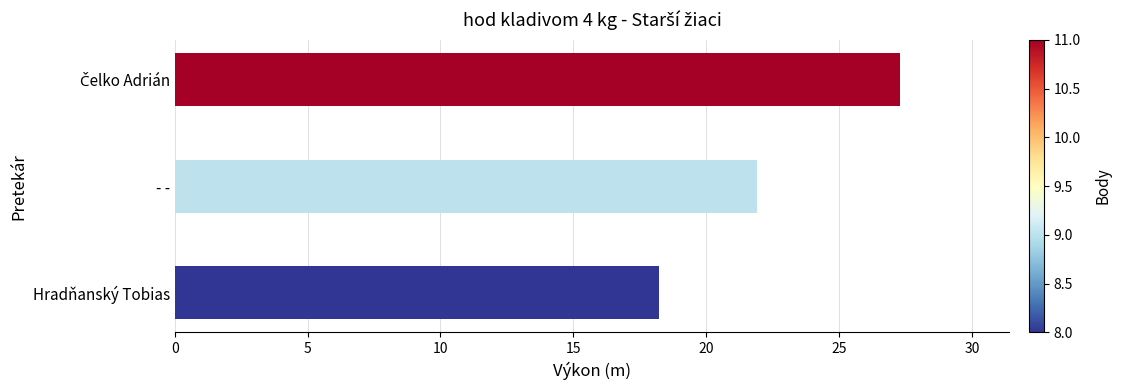

What is the ratio of the value at - - to the value at Hradňanský Tobias?

1.2